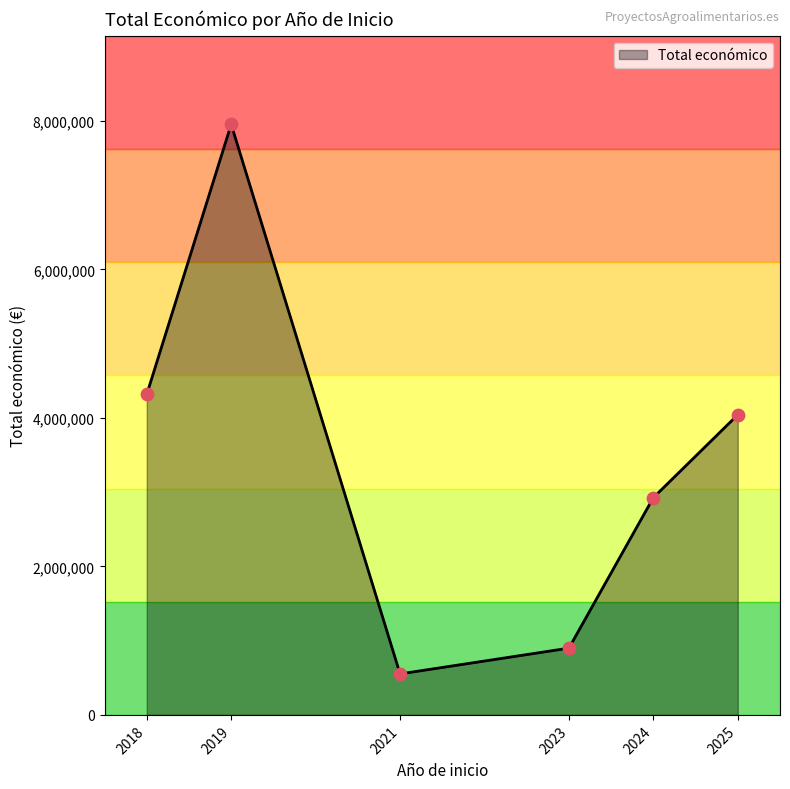

What is the change in value from 2018 to 2025?

-274563